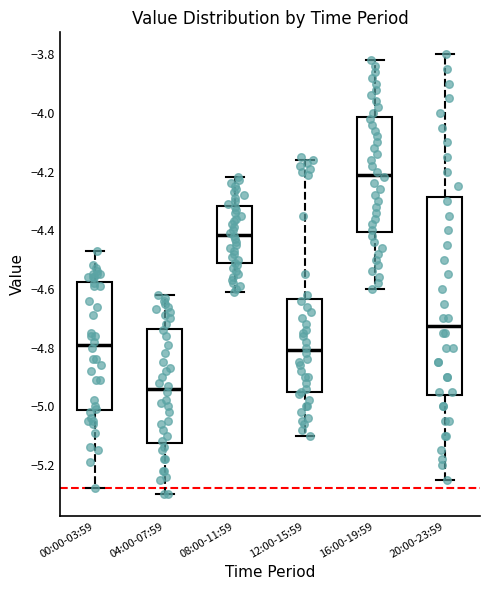

Which box has the highest median line?

16:00-19:59